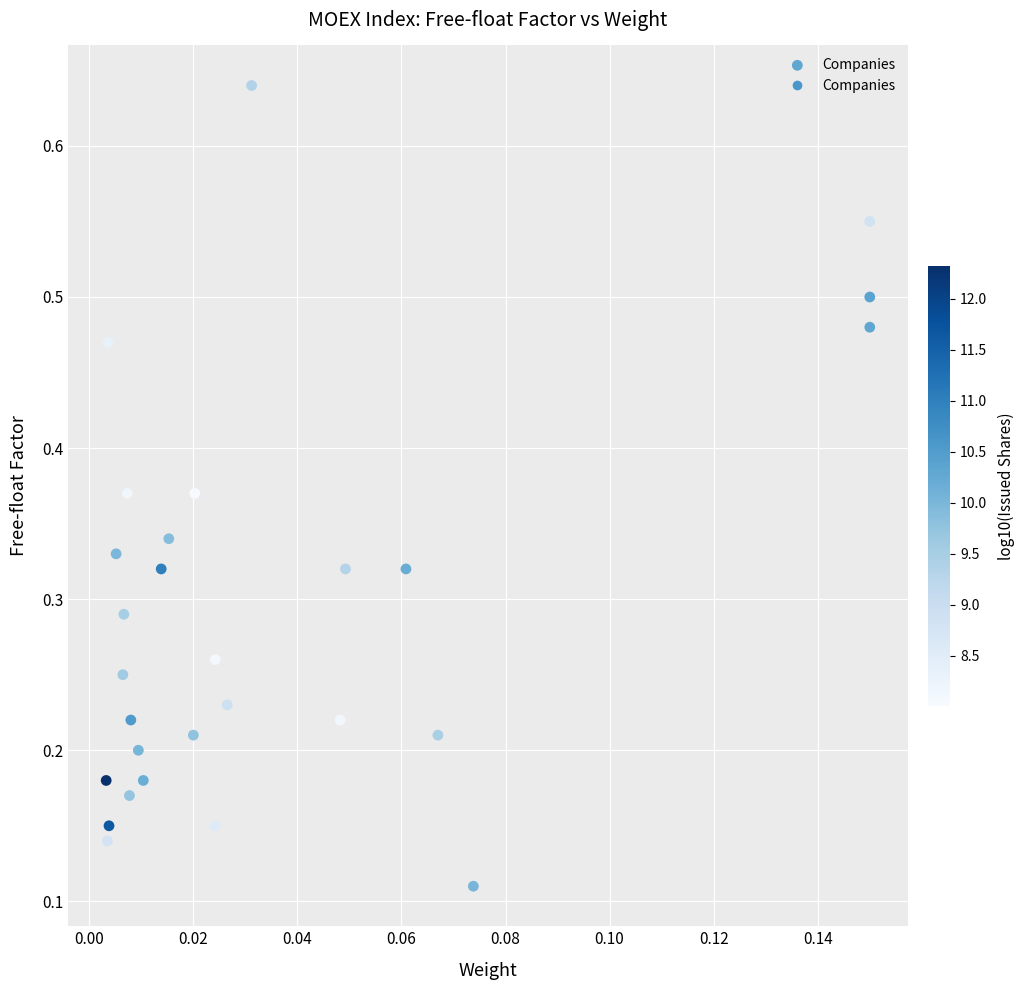

Count the number of points in this scatter plot.

28